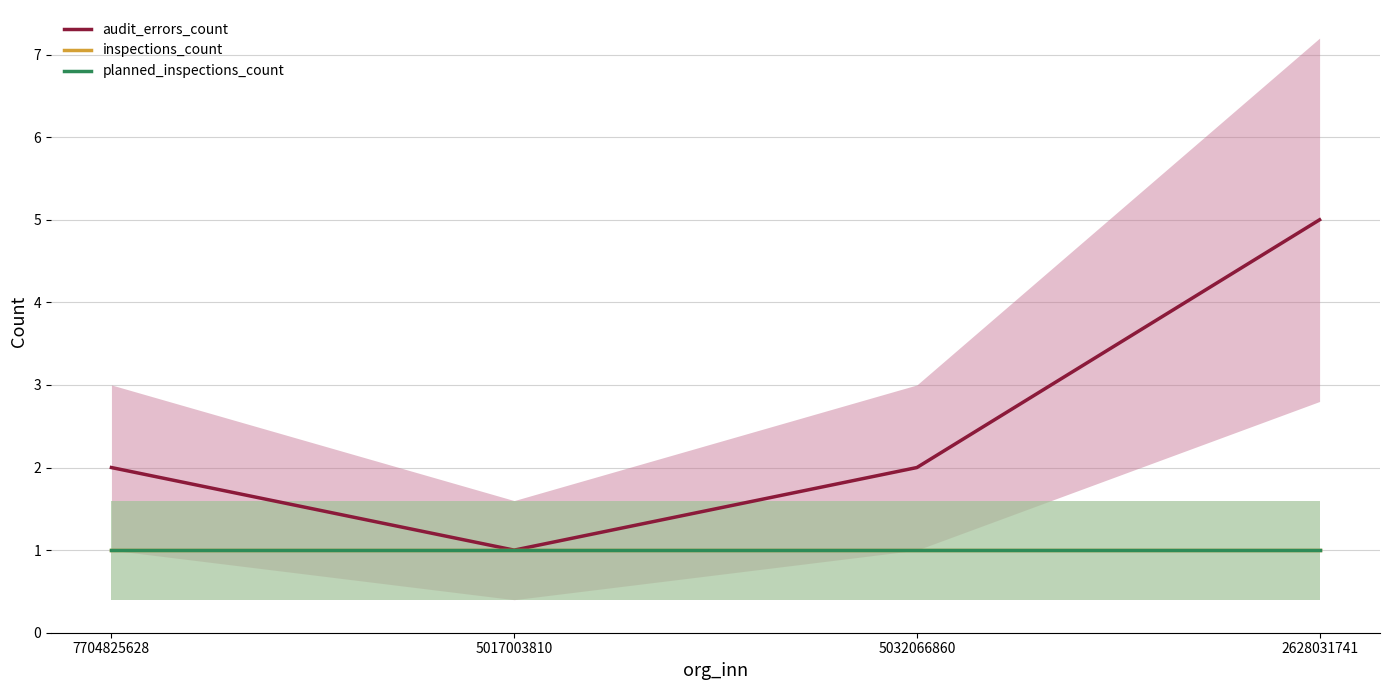

True or false: planned_inspections_count has more than 2 points higher than both neighbors.

False